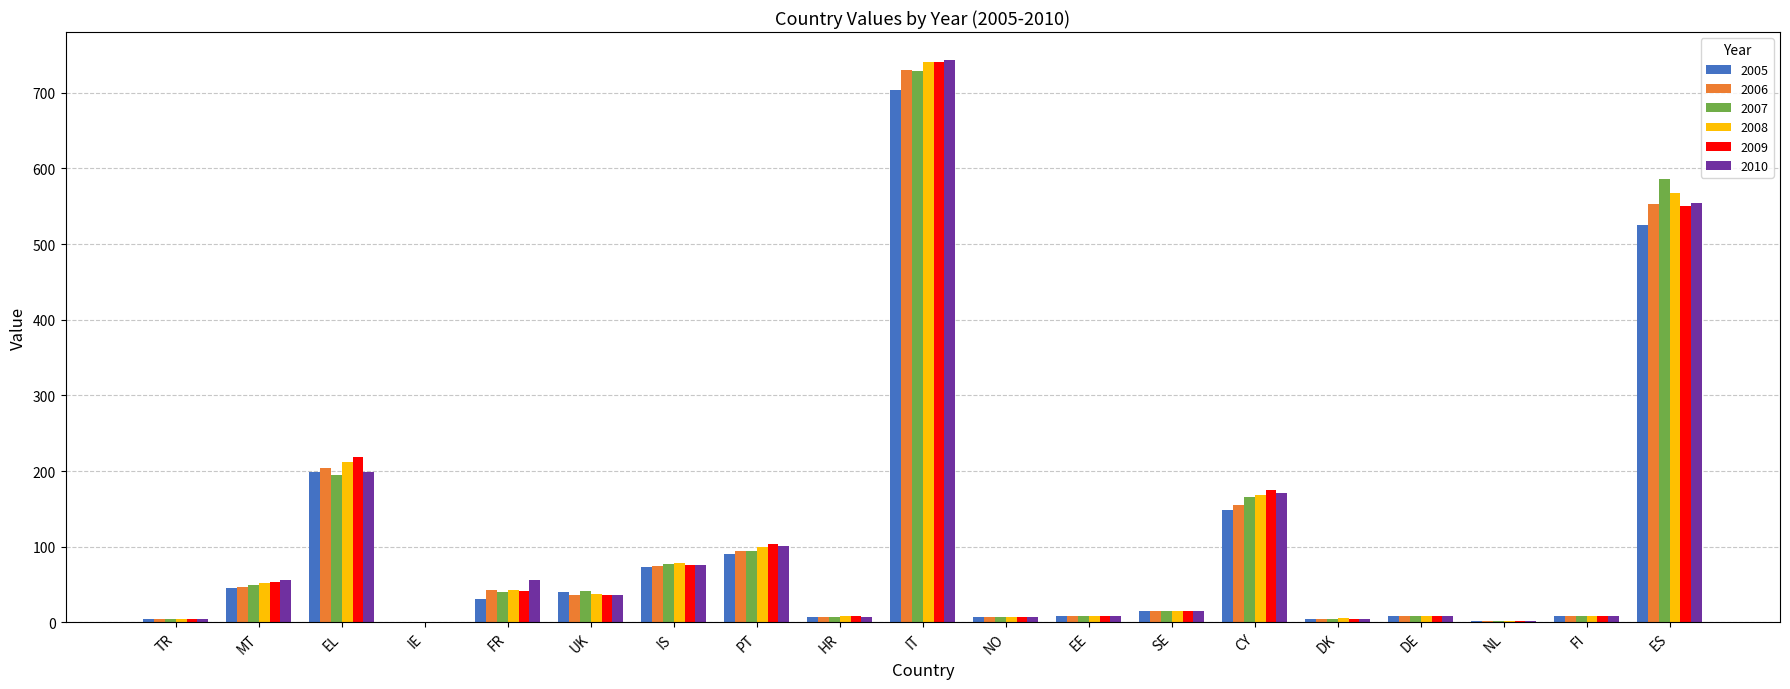

What is the total value across all series at MT?

304.0